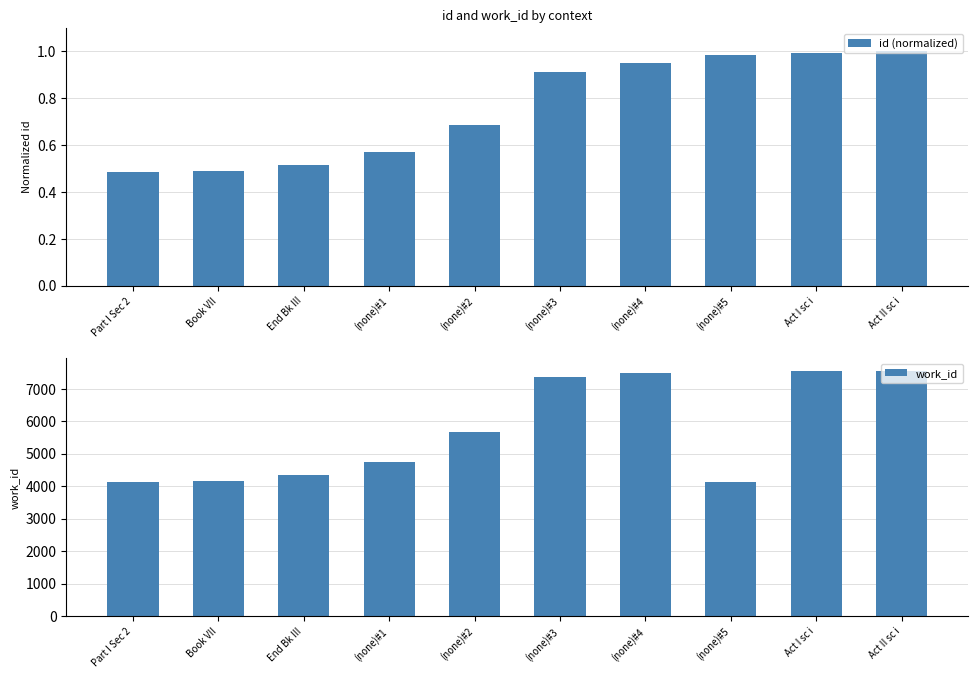

How many bars are there in total?

20